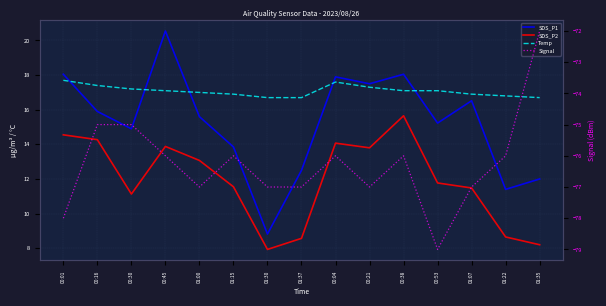

How many Signal values are between -77 and -76?

10